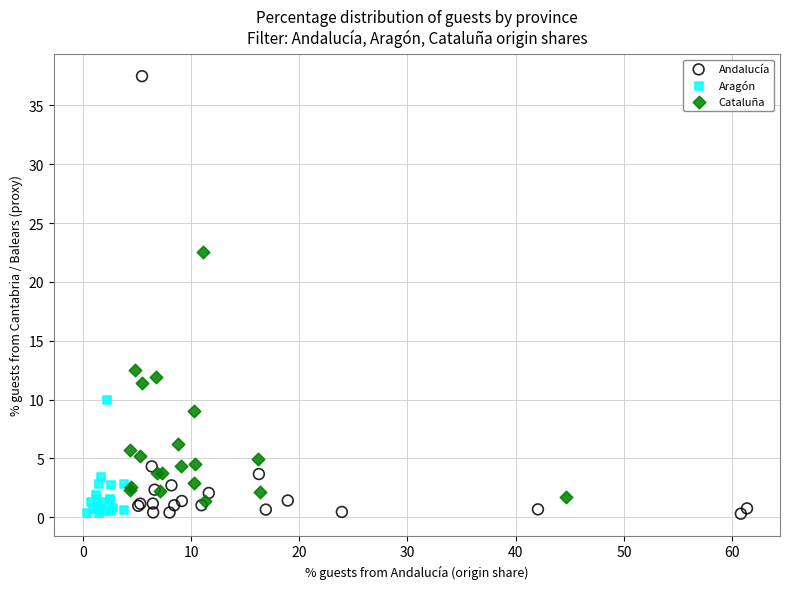

Which series reaches the maximum Y coordinate?

Andalucía